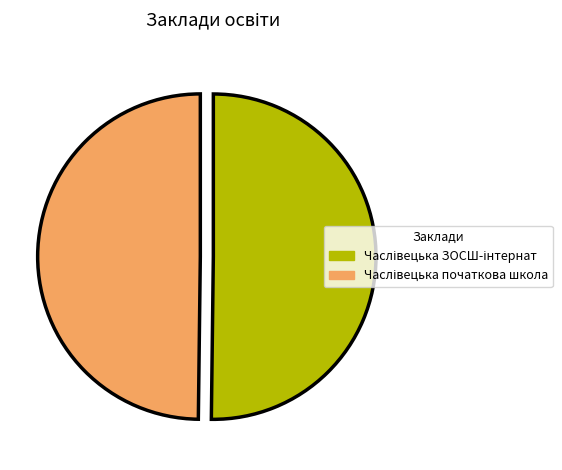

Which category has the smallest portion of the pie?

Часлівецька початкова школа